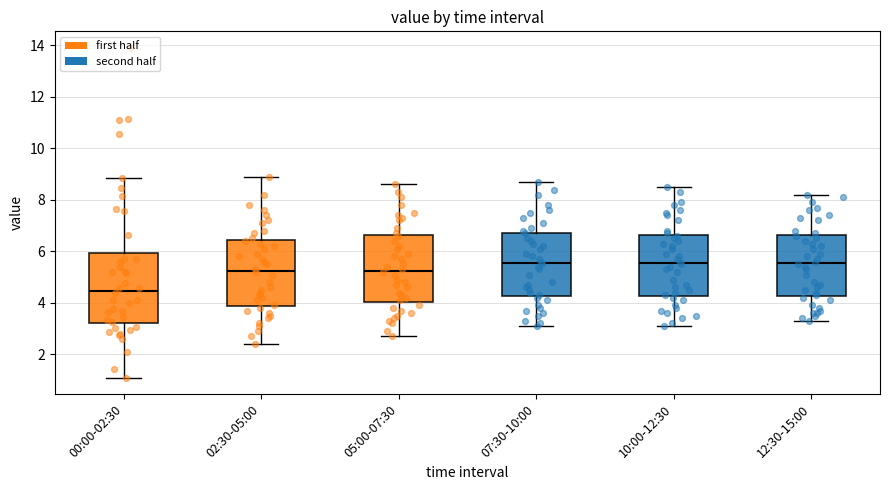

Reading left to right, read every box against the y-axis: the position of its median line, the range the box covers, and the ends of its whiskers. The values are not printed on the chart, so give them approximately, as read against the axis.

00:00-02:30: median 4.4, box 3.2 to 6.0, whiskers 1.2 to 8.8
02:30-05:00: median 5.2, box 3.8 to 6.4, whiskers 2.4 to 9.0
05:00-07:30: median 5.2, box 4.0 to 6.6, whiskers 2.8 to 8.6
07:30-10:00: median 5.6, box 4.2 to 6.8, whiskers 3.2 to 8.8
10:00-12:30: median 5.6, box 4.2 to 6.6, whiskers 3.2 to 8.6
12:30-15:00: median 5.6, box 4.2 to 6.6, whiskers 3.4 to 8.2